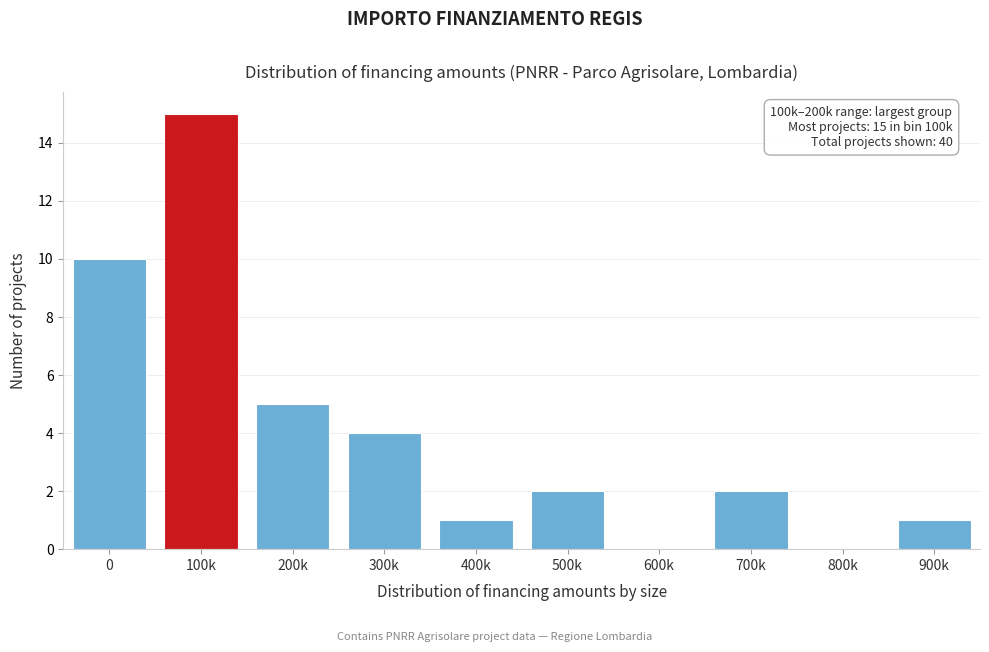

Reading left to right, transcribe all the data shown in this chart.

0=10	100k=15	200k=5	300k=4	400k=1	500k=2	600k=0	700k=2	800k=0	900k=1